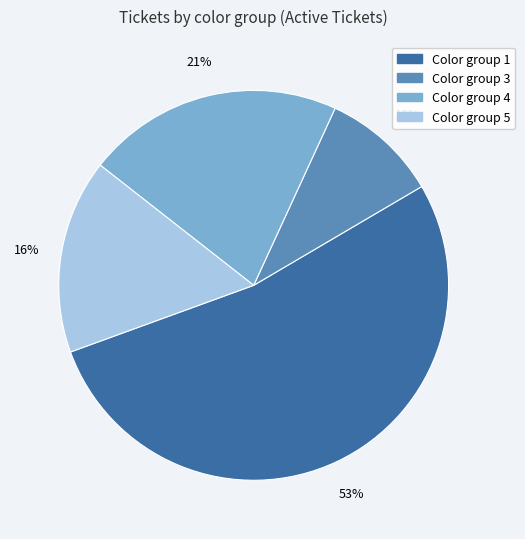

Is there any slice that represents more than half of the pie?

Yes